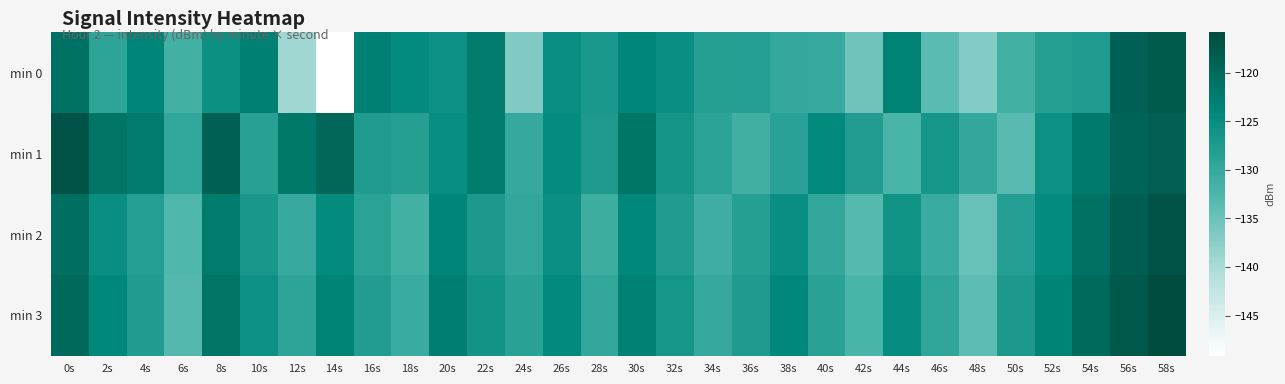

Rank the series at 42s from lowest to highest value.

min 0, min 2, min 3, min 1